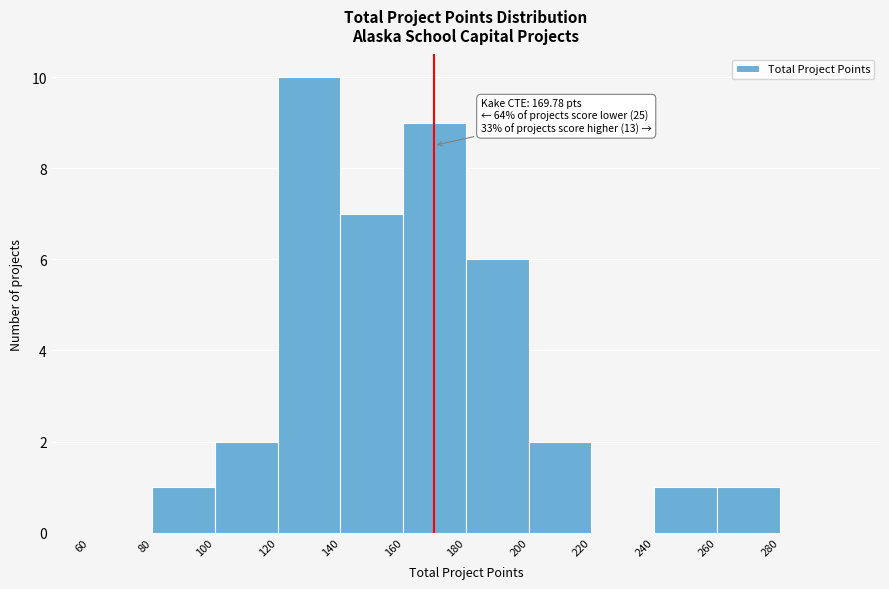

Which range on the x-axis has the tallest bar?

120 to 140